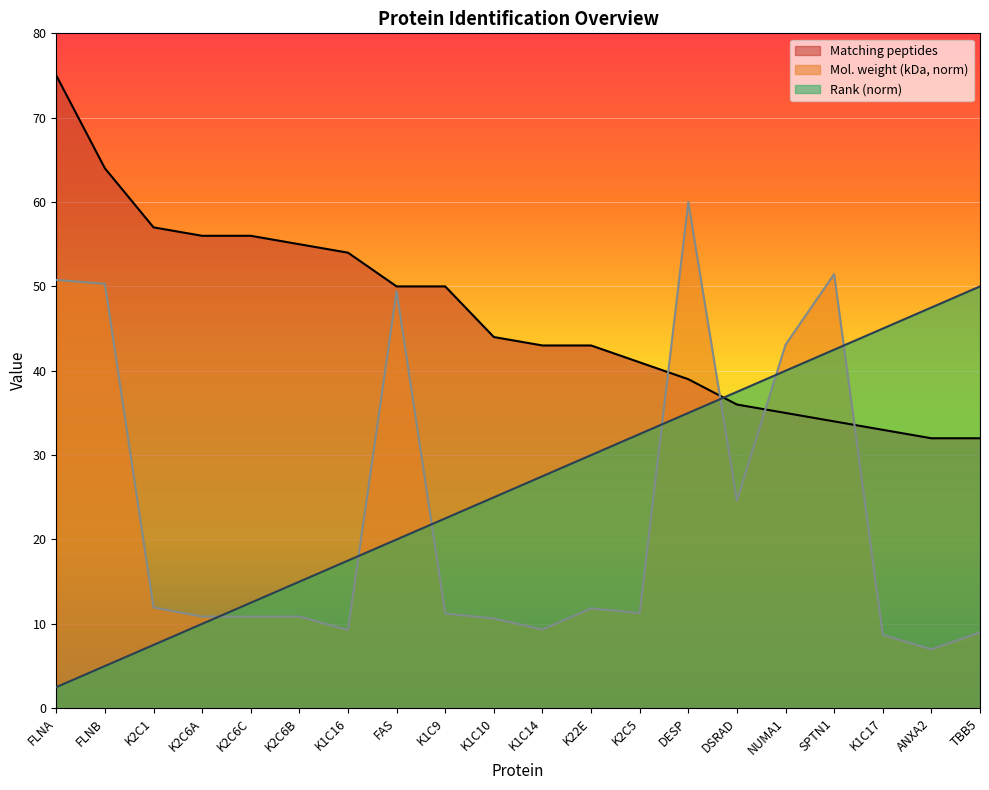

Reading left to right, what are all the values shown in this chart?

Matching peptides: FLNA=75.0	FLNB=64.0	K2C1=57.0	K2C6A=56.0	K2C6C=56.0	K2C6B=55.0	K1C16=54.0	FAS=50.0	K1C9=50.0	K1C10=44.0	K1C14=43.0	K22E=43.0	K2C5=41.0	DESP=39.0	DSRAD=36.0	NUMA1=35.0	SPTN1=34.0	K1C17=33.0	ANXA2=32.0	TBB5=32.0
Mol. weight (kDa): FLNA=50.8	FLNB=50.3	K2C1=11.9	K2C6A=10.9	K2C6C=10.9	K2C6B=10.9	K1C16=9.3	FAS=49.4	K1C9=11.2	K1C10=10.6	K1C14=9.3	K22E=11.8	K2C5=11.3	DESP=60.0	DSRAD=24.6	NUMA1=43.1	SPTN1=51.5	K1C17=8.7	ANXA2=7.0	TBB5=9.0
Rank: FLNA=2.5	FLNB=5.0	K2C1=7.5	K2C6A=10.0	K2C6C=12.5	K2C6B=15.0	K1C16=17.5	FAS=20.0	K1C9=22.5	K1C10=25.0	K1C14=27.5	K22E=30.0	K2C5=32.5	DESP=35.0	DSRAD=37.5	NUMA1=40.0	SPTN1=42.5	K1C17=45.0	ANXA2=47.5	TBB5=50.0